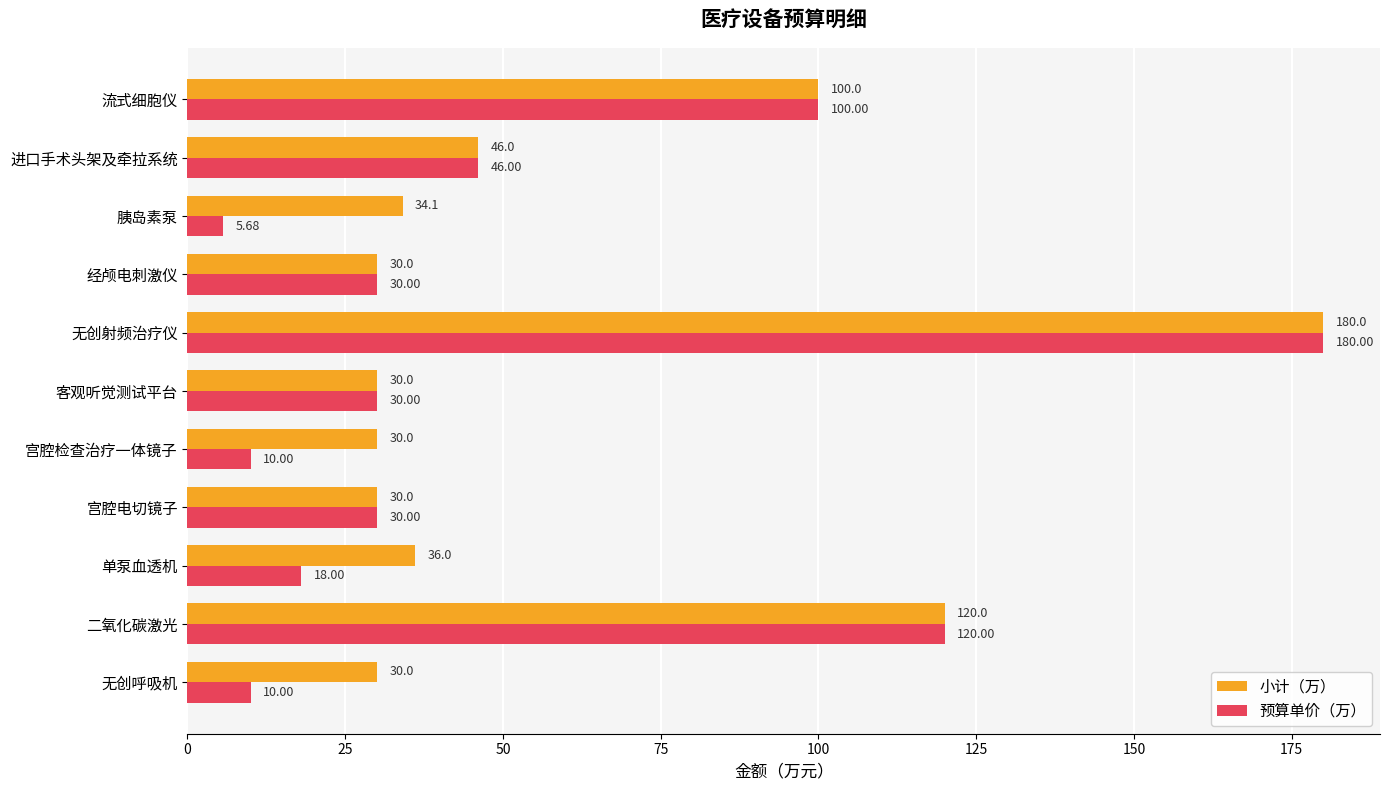

Between 胰岛素泵 and 流式细胞仪, which series saw the biggest shift?

预算单价（万）